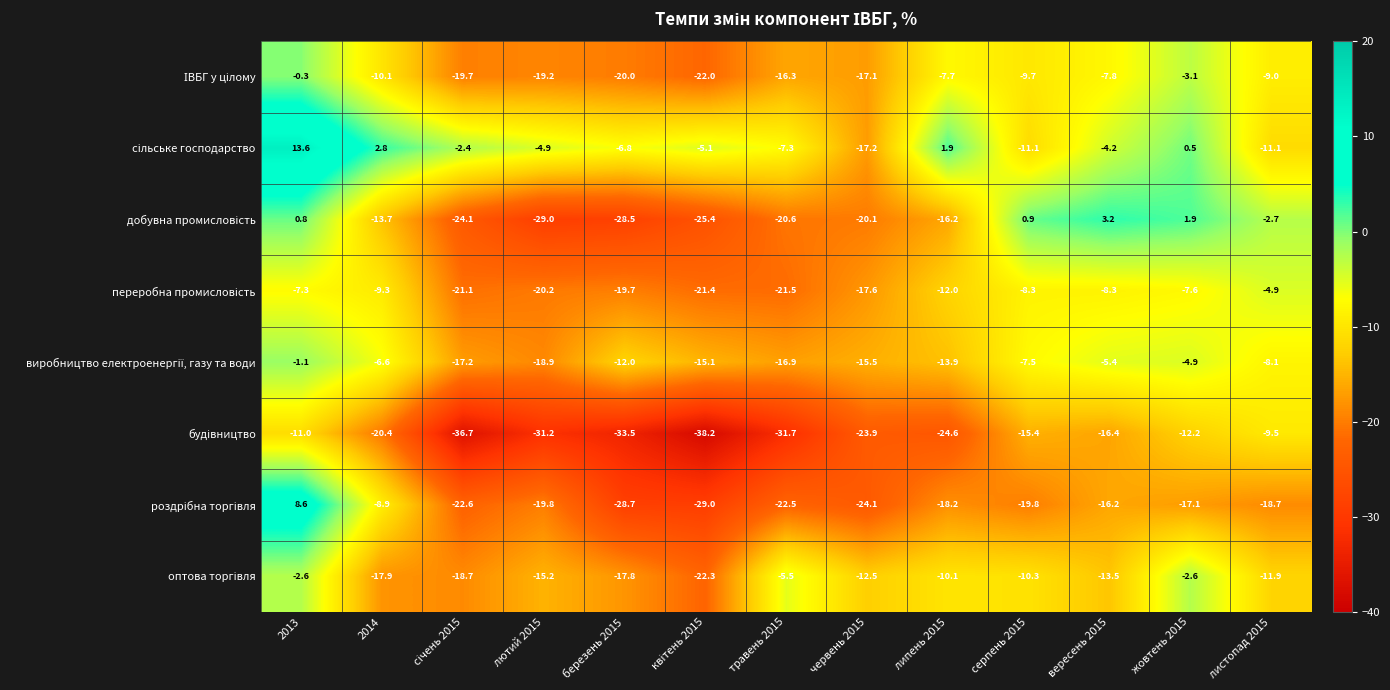

At which category is the sum across all series the highest?

2013